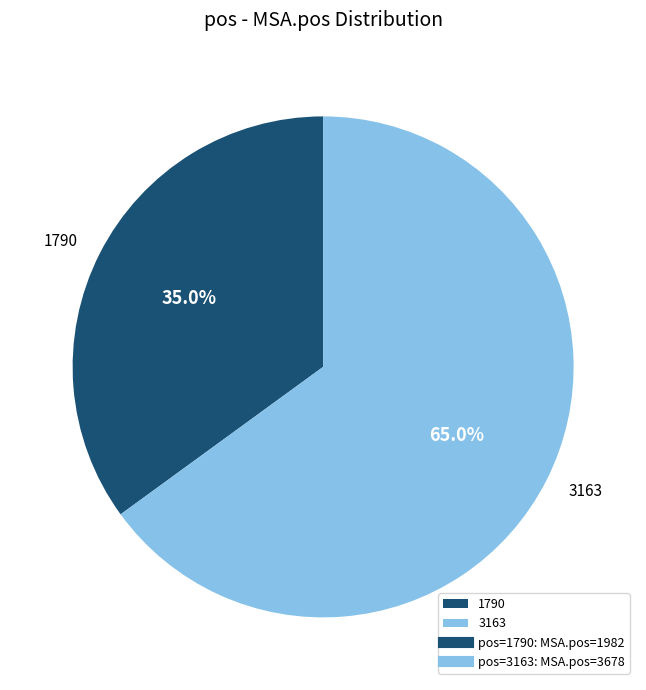

To the nearest percent, what portion does 1790 represent?

35%